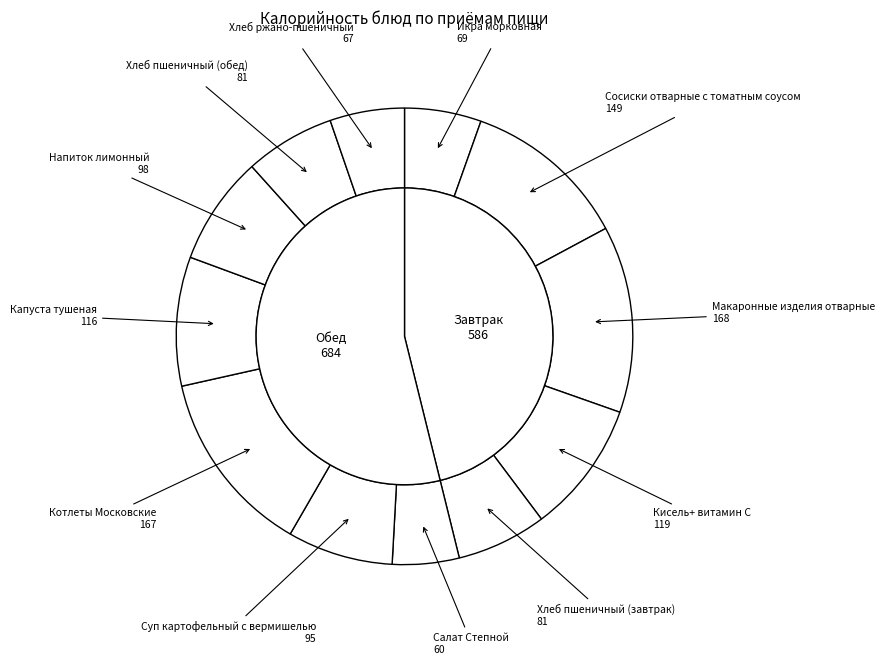

Do Хлеб ржано-пшеничный and Хлеб пшеничный (обед) together represent more than half of the pie?

No